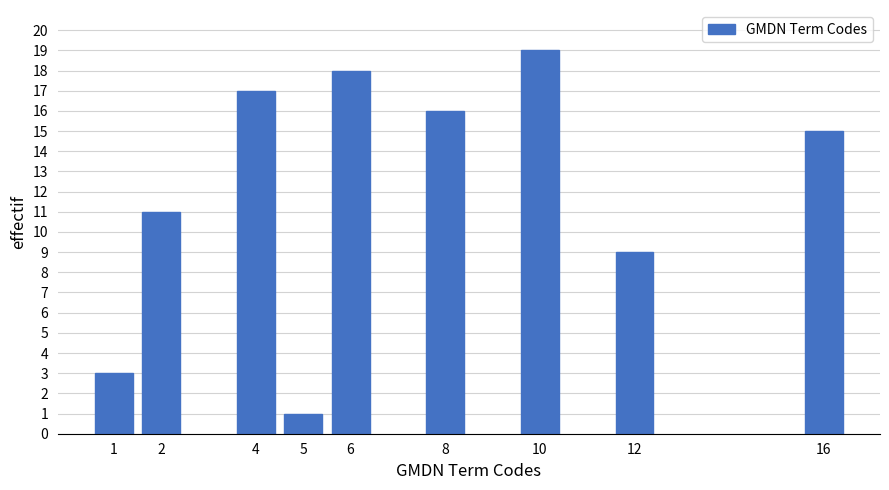

Reading left to right, transcribe all the data shown in this chart.

3	11	17	1	18	16	19	9	15